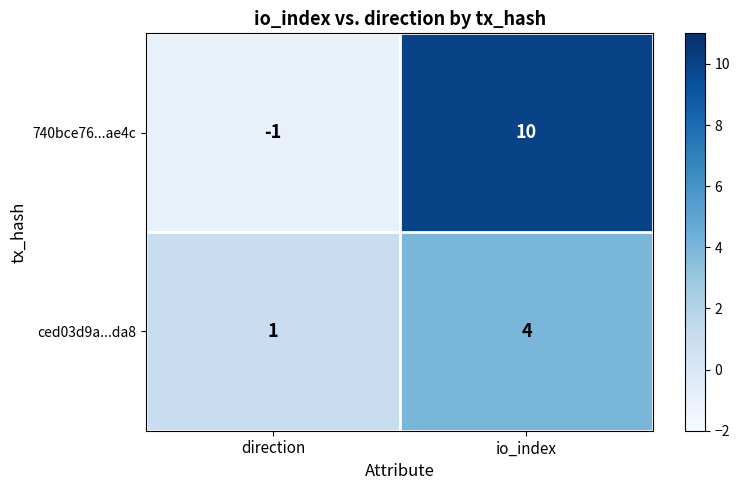

Reading left to right, transcribe all the data shown in this chart.

740bce76...ae4c: direction=-1	io_index=10
ced03d9a...da8: direction=1	io_index=4